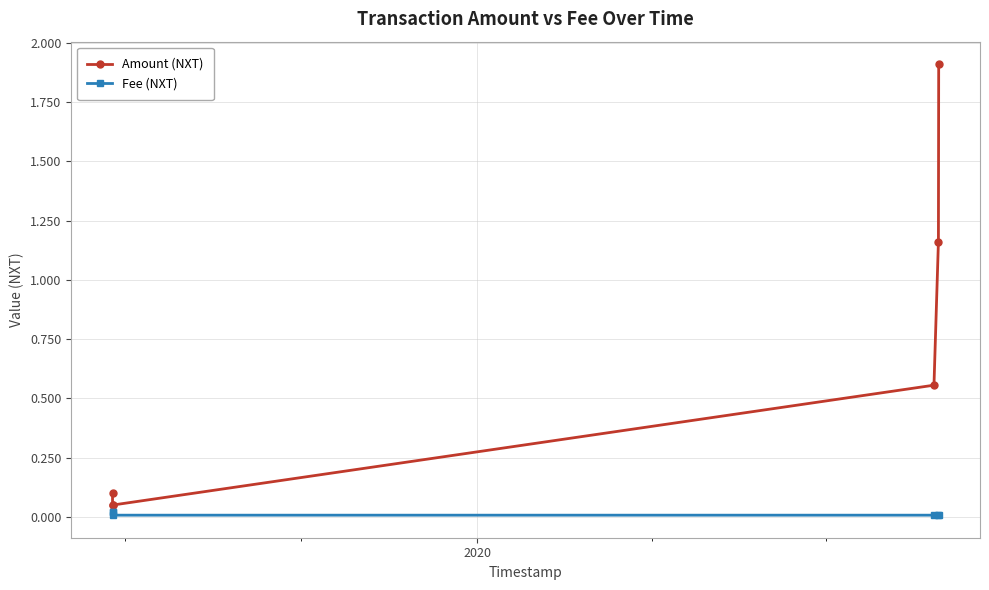

True or false: Amount (NXT) and Fee (NXT) cross at least once.

False